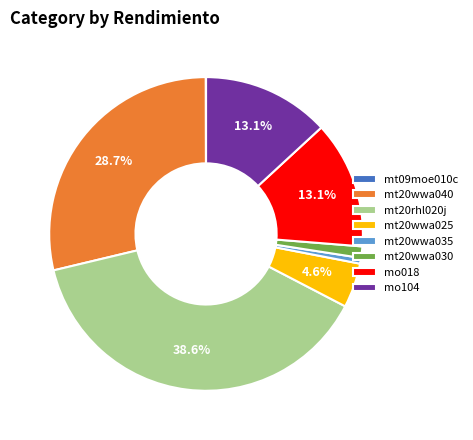

What percentage is NOT represented by mt20rhl020j?

61.4%